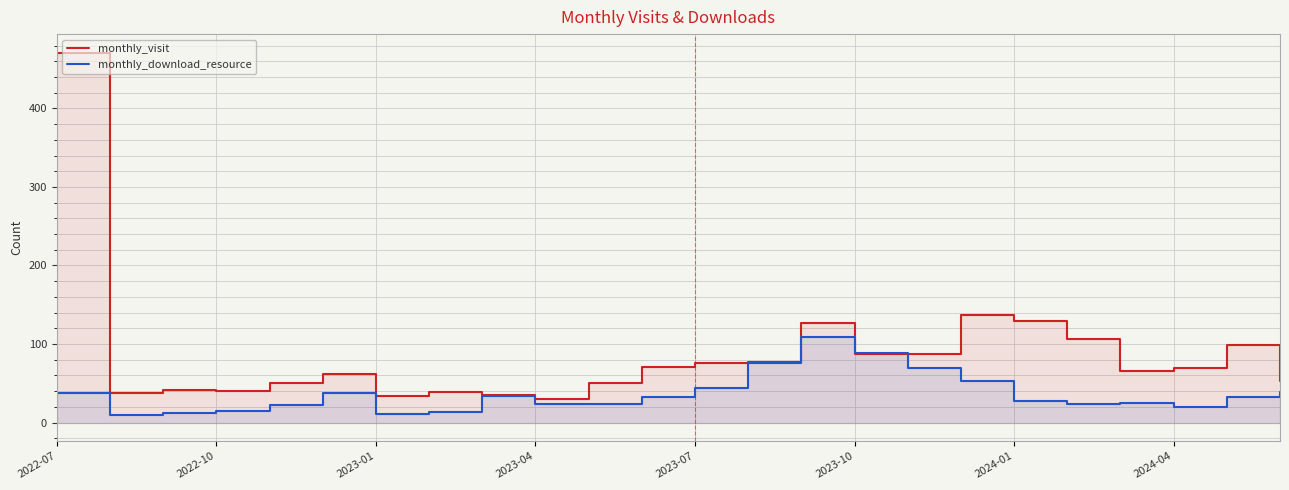

True or false: monthly_visit has more than 0 points higher than both neighbors.

True